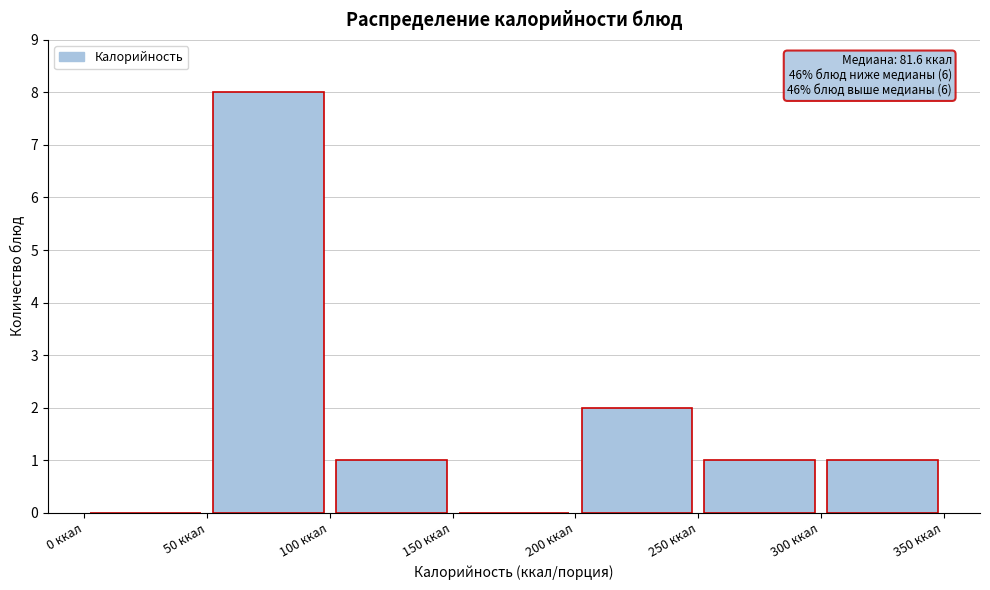

Over which range of the x-axis is the bar tallest?

50 to 100